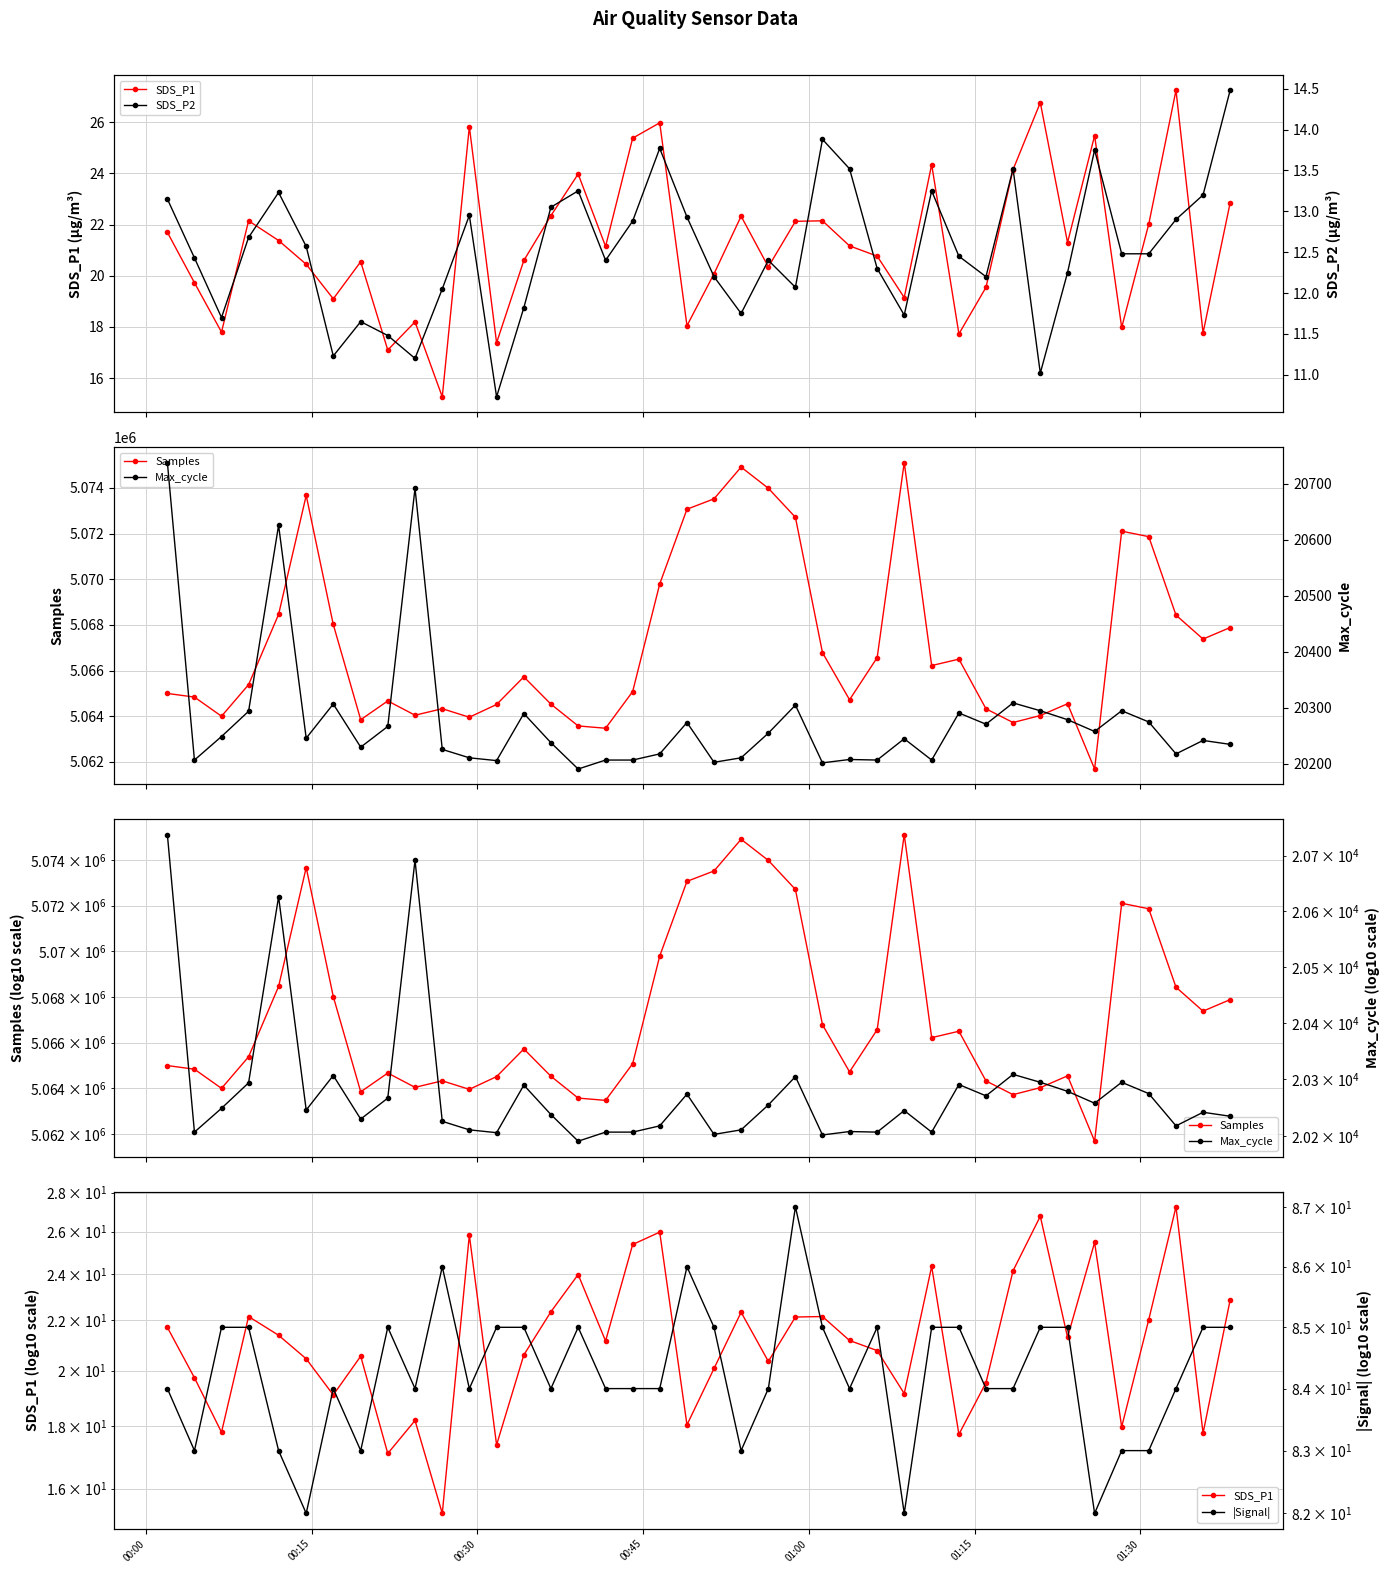

At 00:15, list the series in order from smallest to largest.

SDS_P2, SDS_P1, |Signal|, Max_cycle, Samples